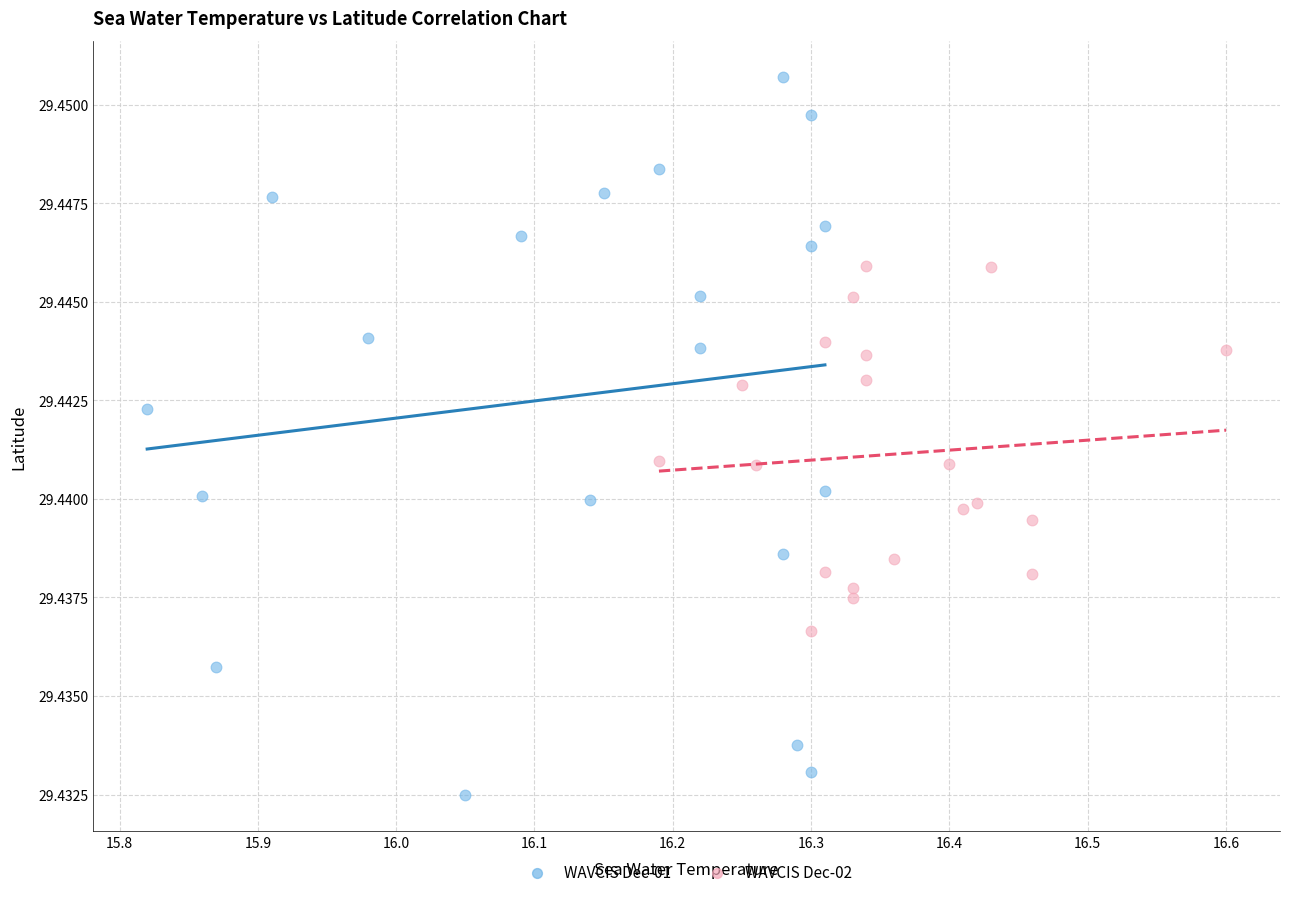

Which series contains the lowest Y value?

WAVCIS Dec-01